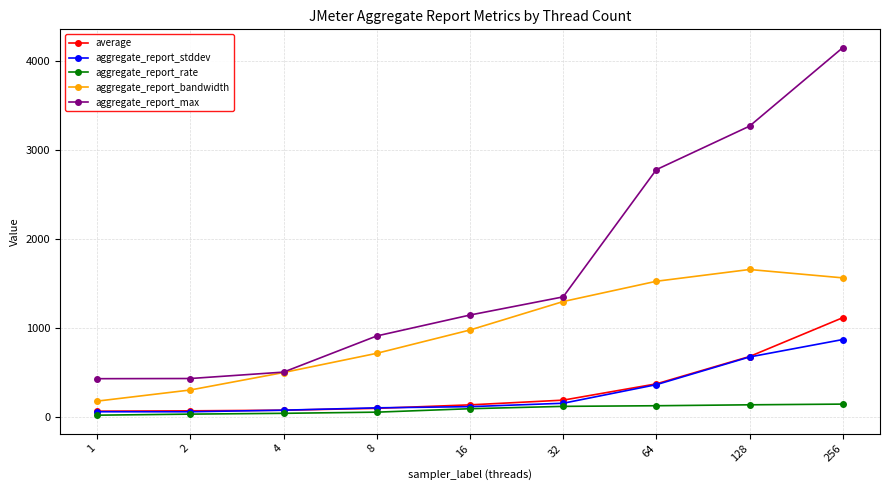

How many lines are shown in the chart?

5